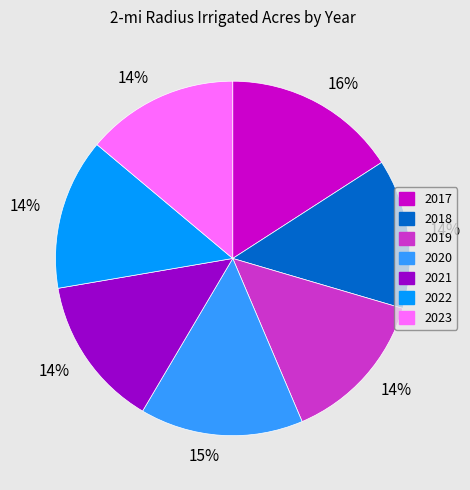

Is there any slice that represents more than half of the pie?

No